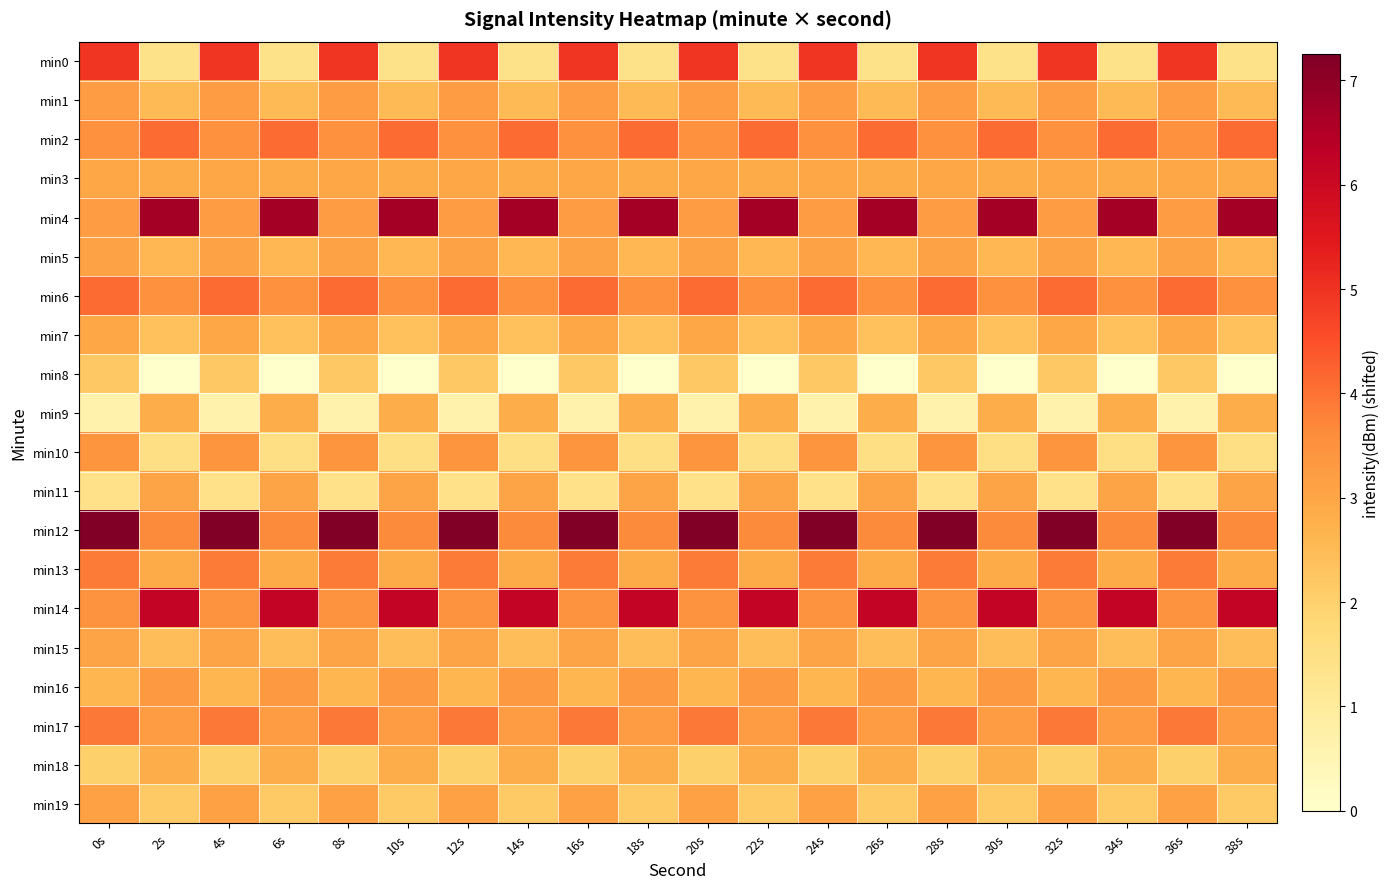

What is the total value across all series at 36s?

65.1